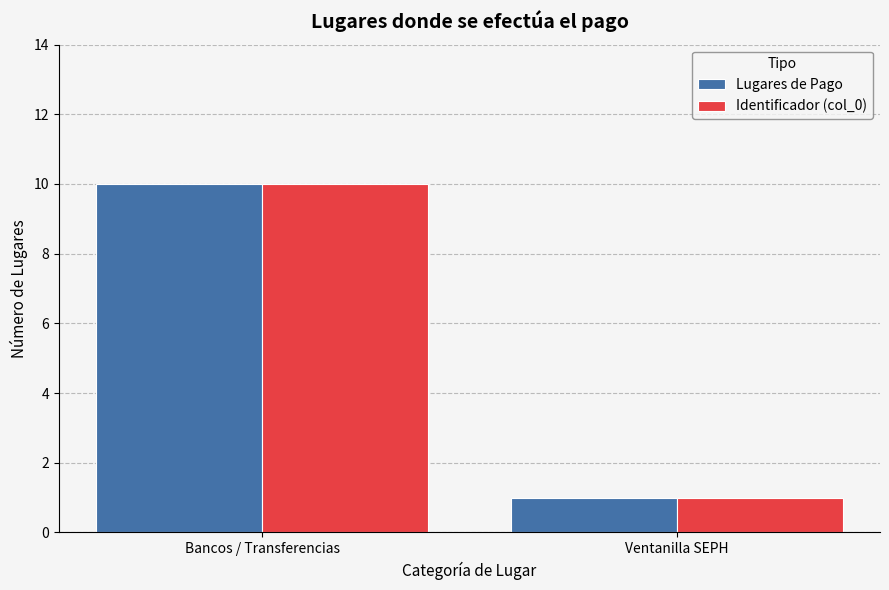

At which label is Lugares de Pago closest to 5?

Ventanilla SEPH